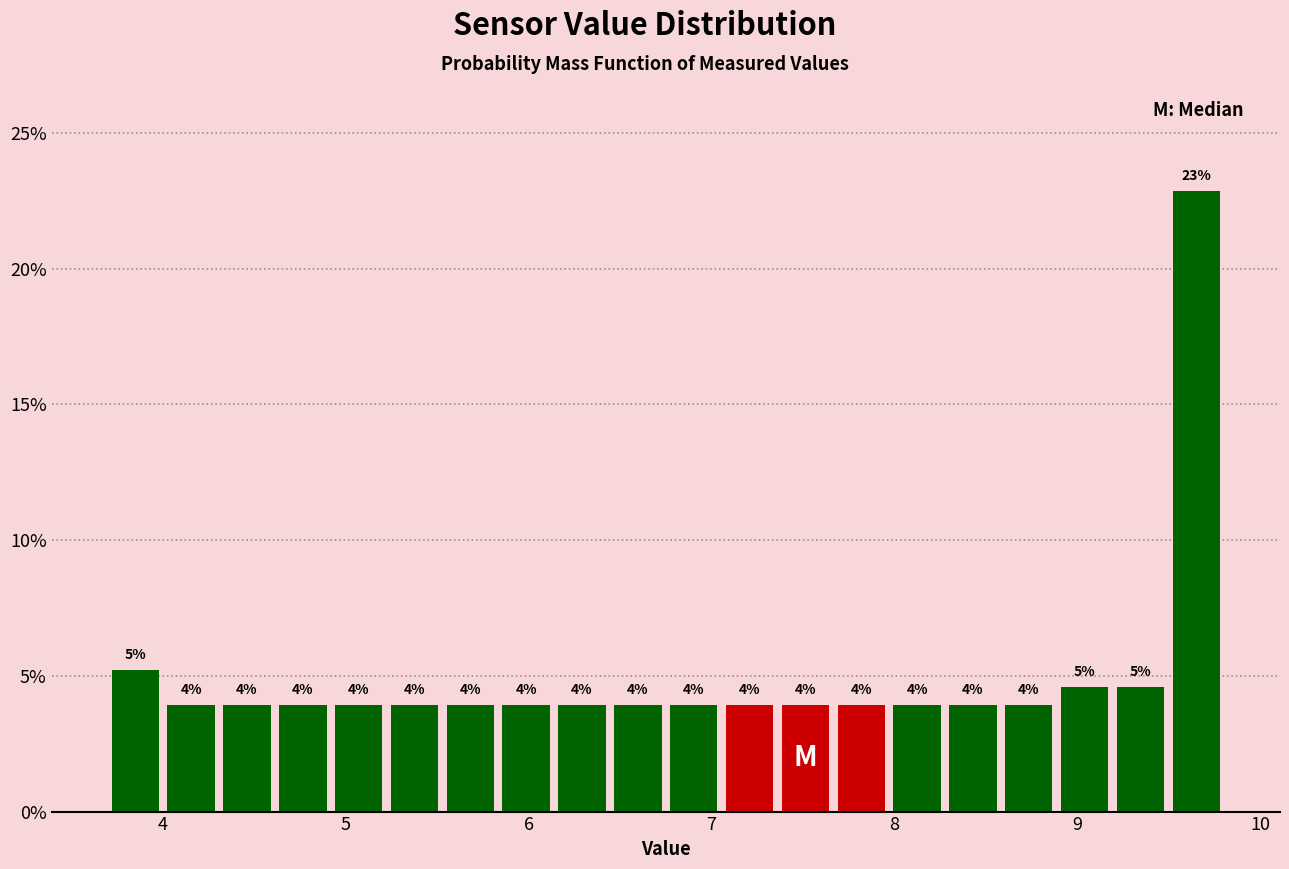

Around what value on the x-axis is the tallest bar? Give the approximate position of its centre, as read against the axis.

9.6